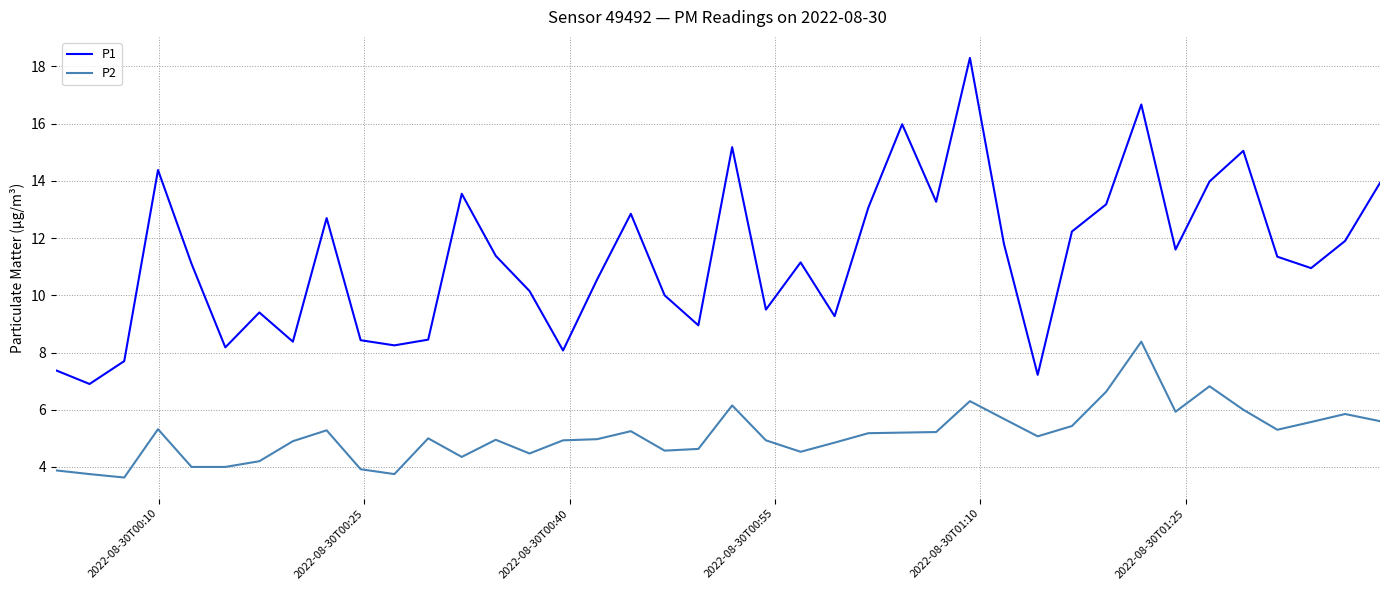

True or false: P1 and P2 cross at least once.

False